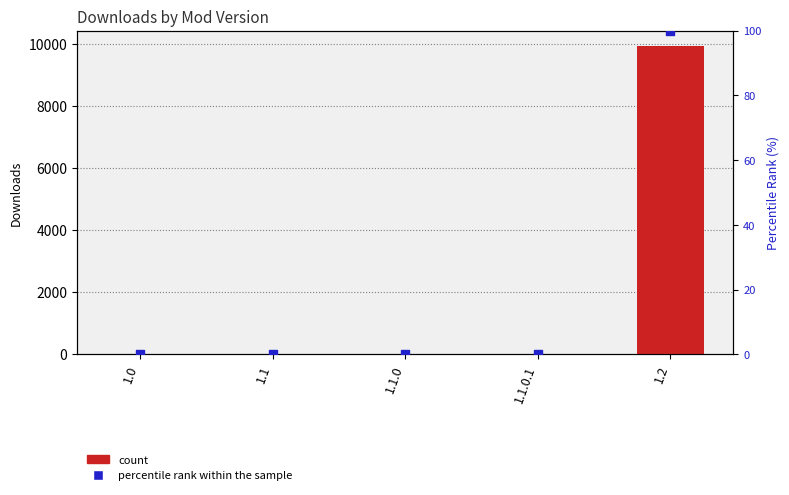

What is the total value across all series at 1.1.0.1?

2.0